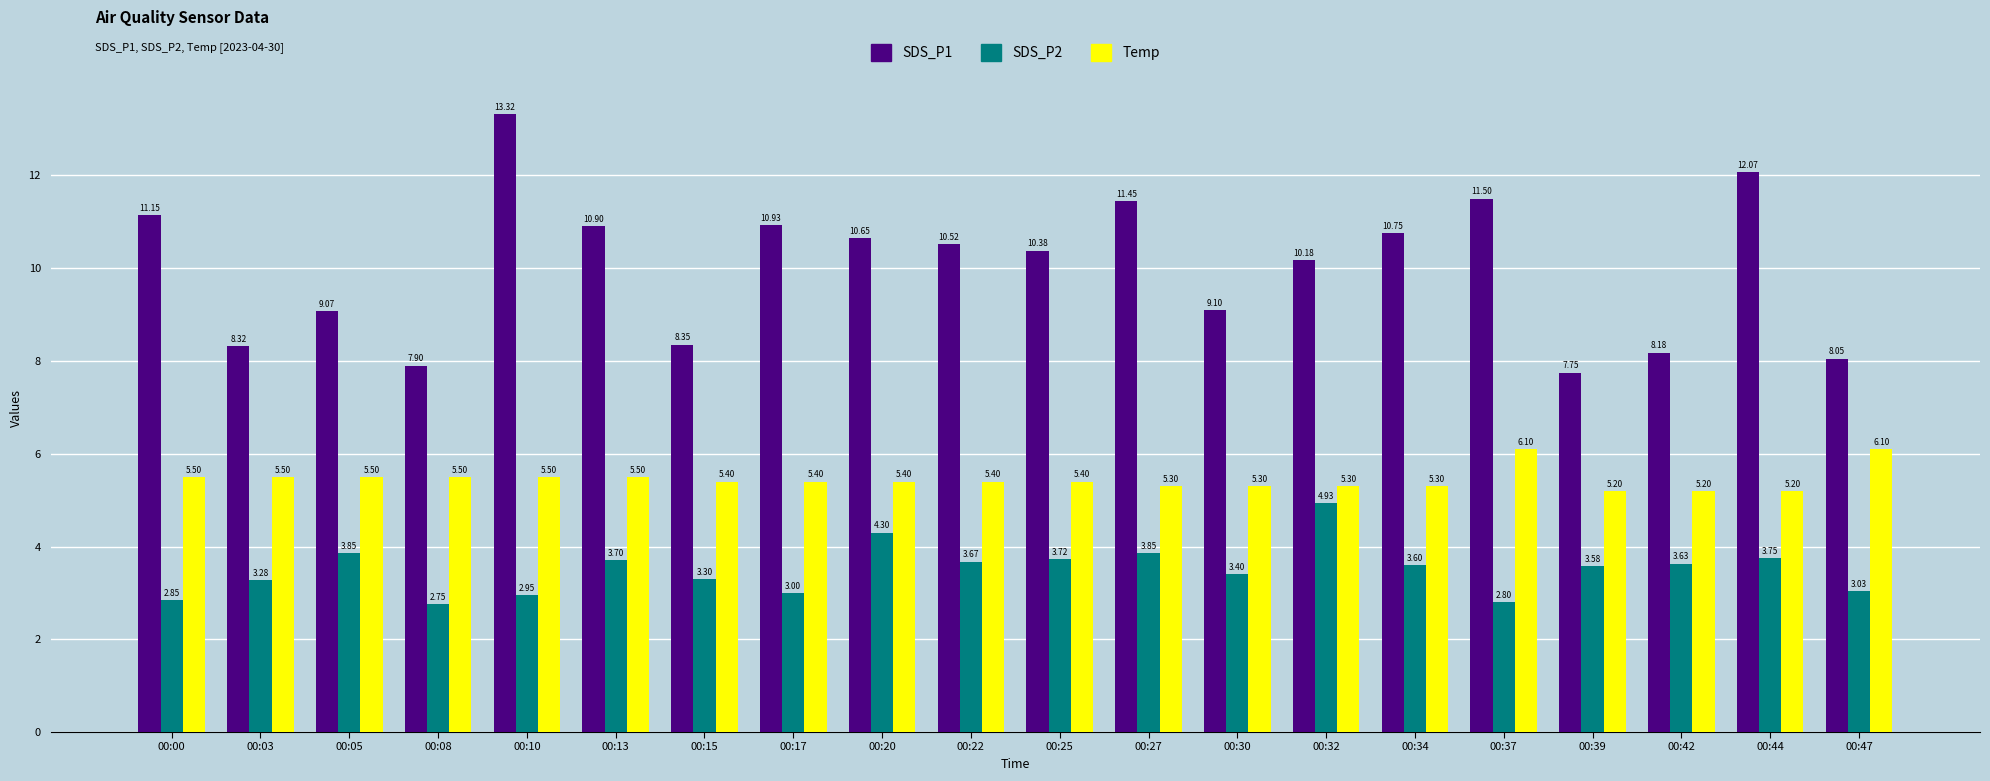

Rank the series by their average value, from highest to lowest.

SDS_P1, Temp, SDS_P2